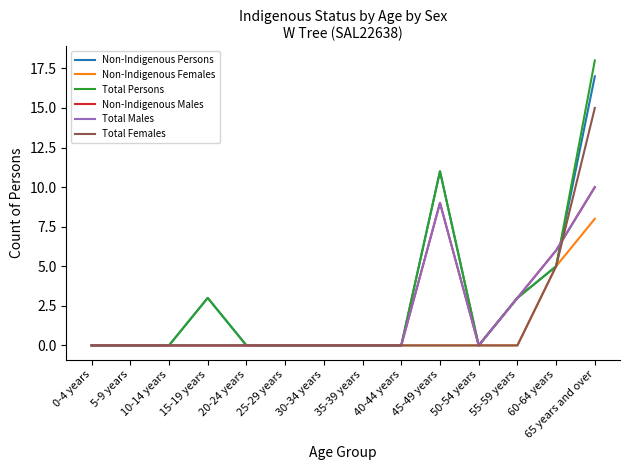

Which series has the largest total across all categories?

Total Persons